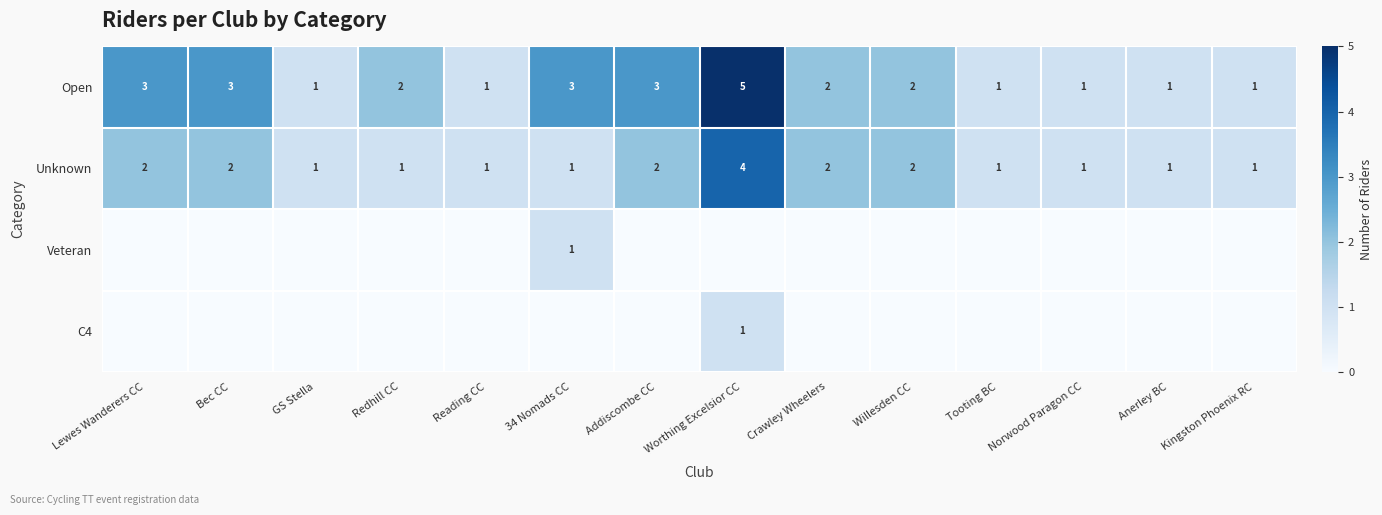

At which label does Open reach its peak?

Worthing Excelsior CC